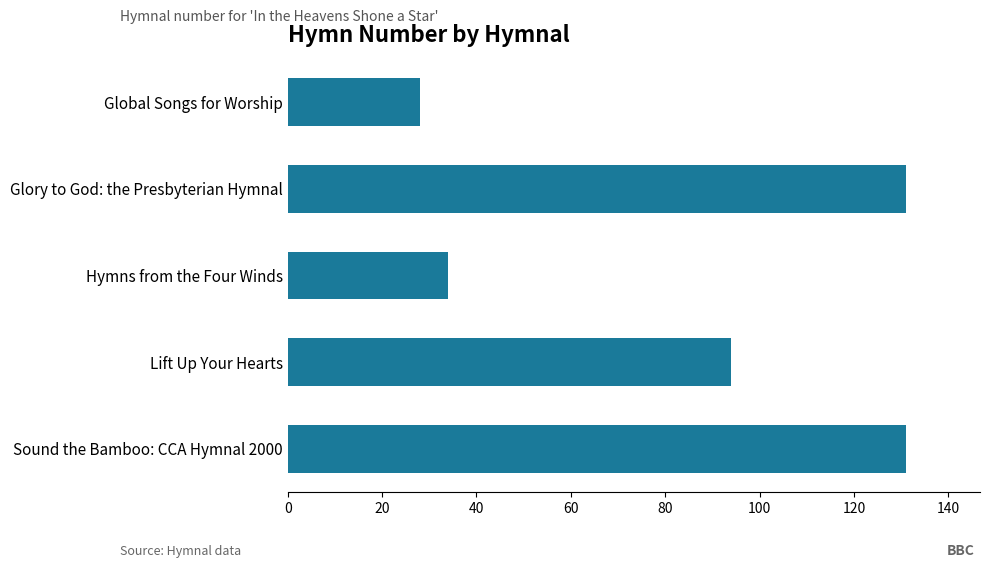

What is the difference between the values at Hymns from the Four Winds and Glory to God: the Presbyterian Hymnal?

97